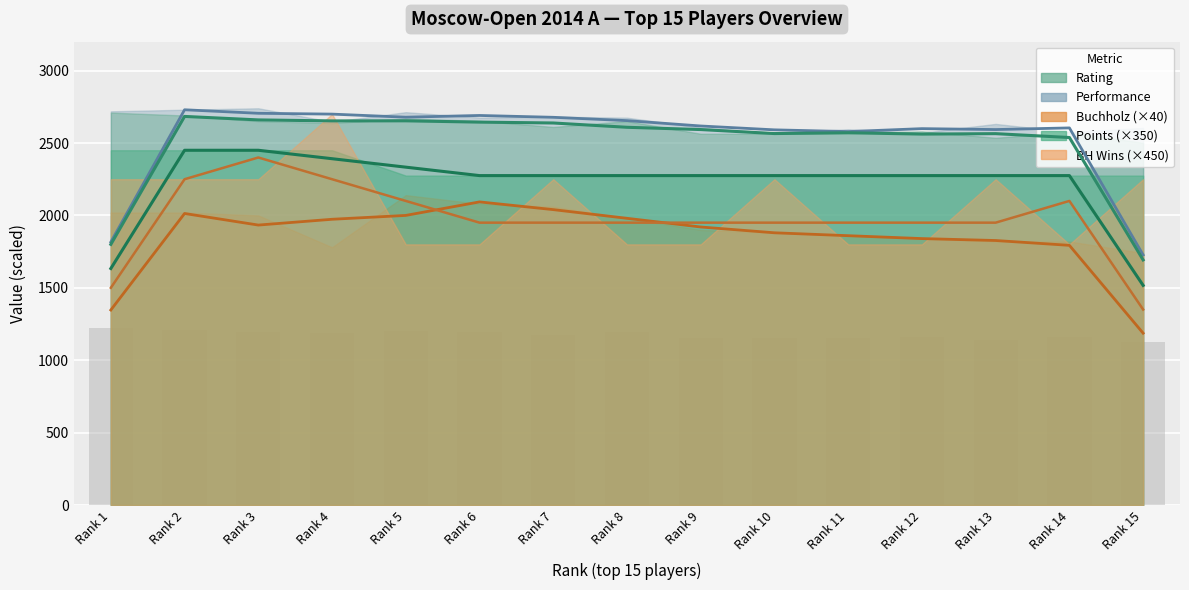

The Rating series shows 668.7 at 3. True or false?

False